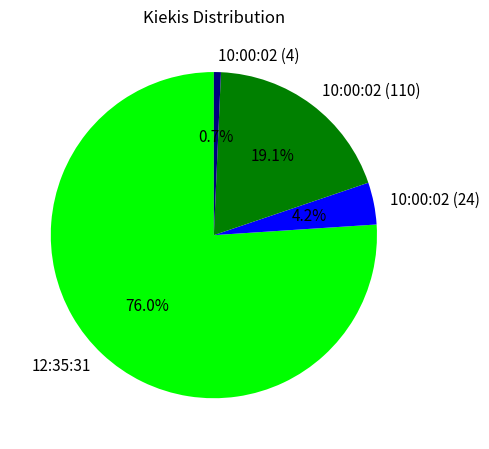

How many segments does this pie chart have?

4